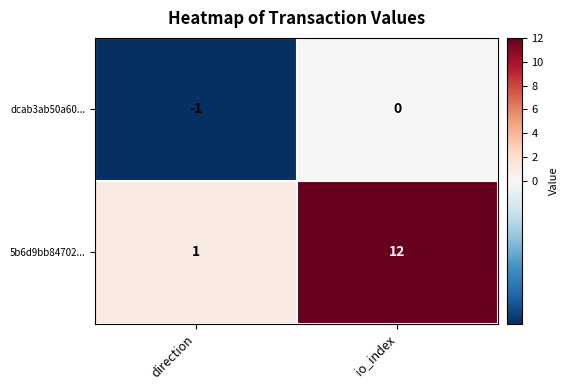

What is the difference between the highest and lowest values at direction?

2